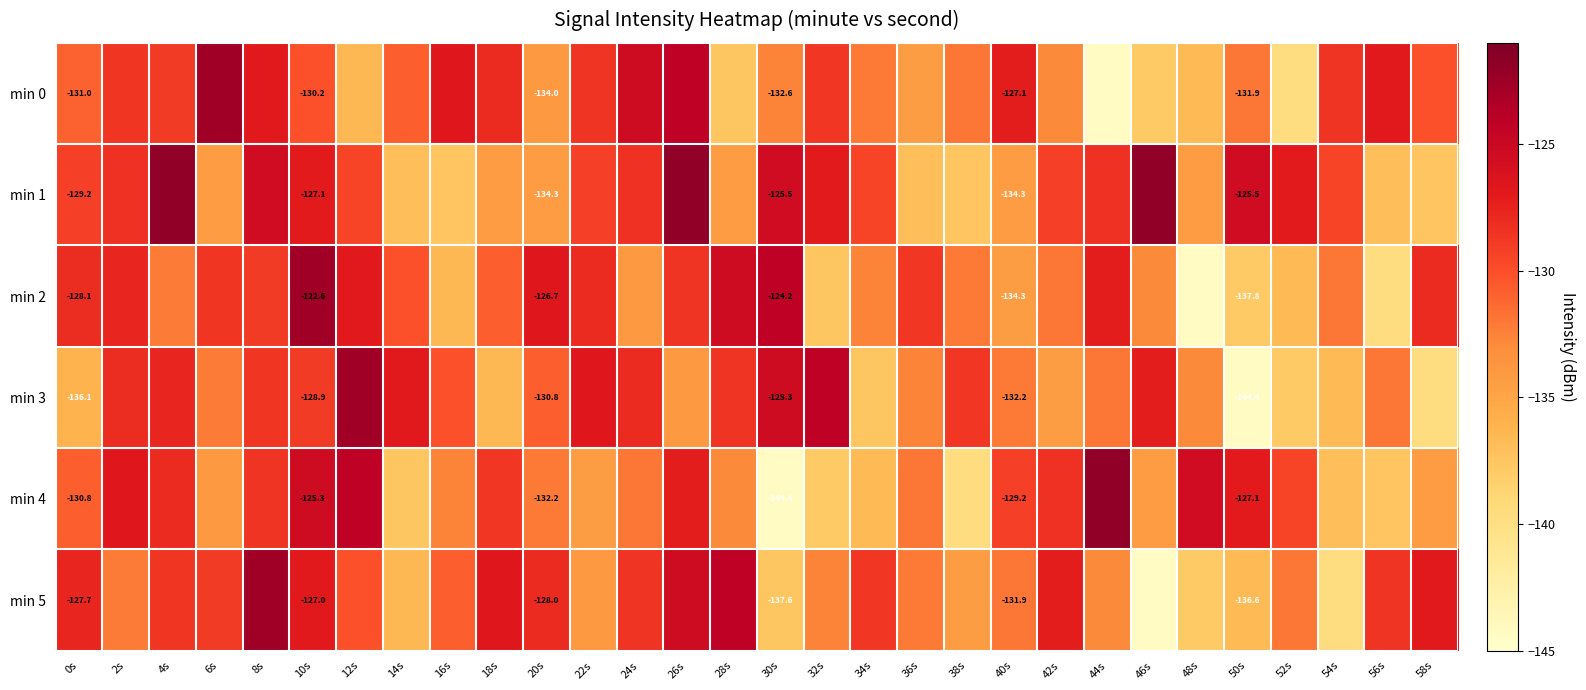

List the labels in order of min 2 value, largest first.

10s, 30s, 28s, 20s, 12s, 44s, 2s, 58s, 22s, 0s, 26s, 6s, 36s, 8s, 14s, 18s, 42s, 54s, 38s, 4s, 34s, 46s, 24s, 40s, 16s, 52s, 32s, 50s, 56s, 48s